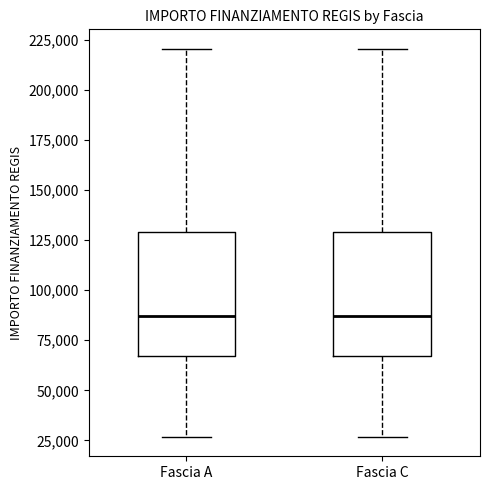

Where does the upper whisker of the box for Fascia A end on the y-axis? The values are not printed on the chart, so give them approximately, as read against the axis.

220000